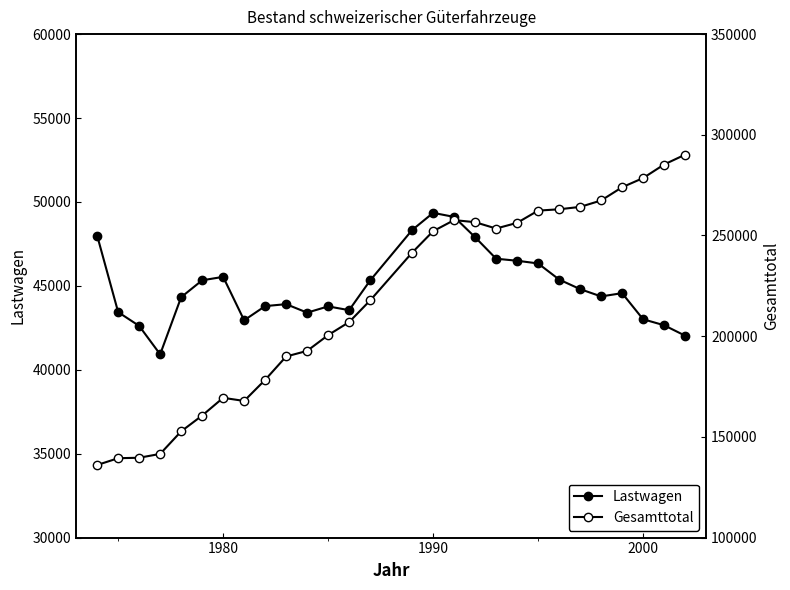

List the series in order of their peak value, lowest first.

Lastwagen, Gesamttotal